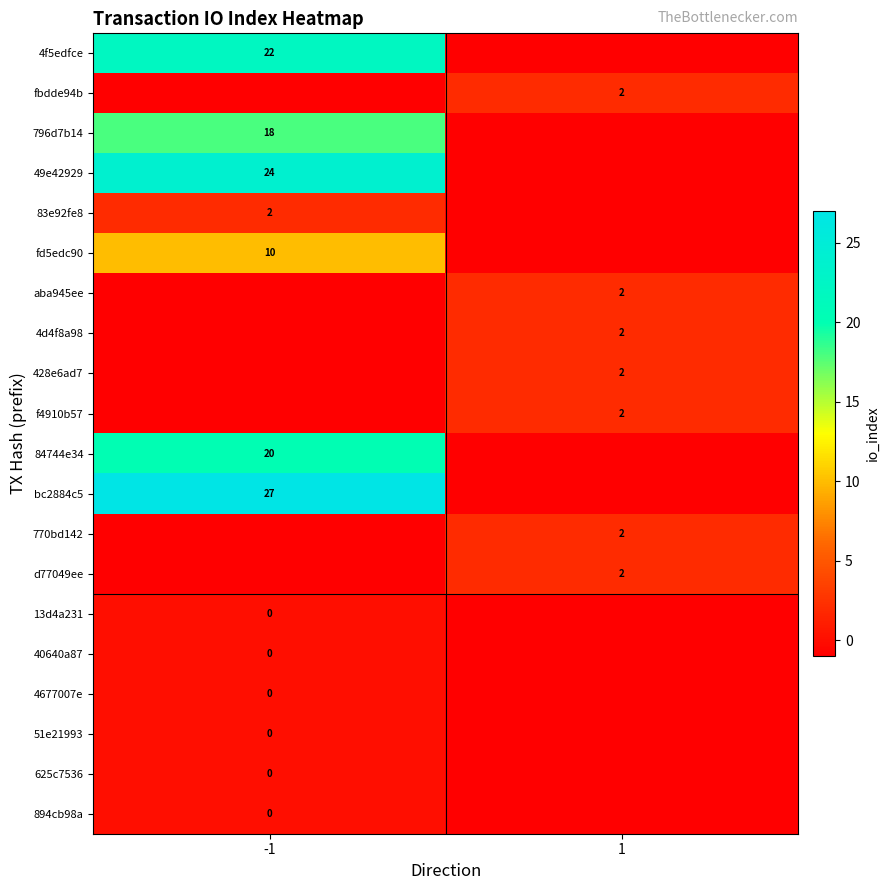

True or false: 4d4f8a98 has a value of 1 at 1.

False